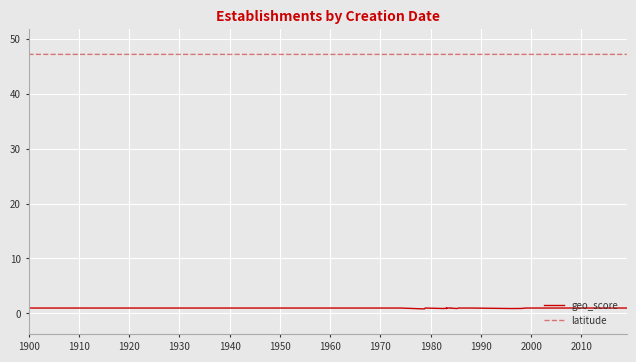

Reading right to left, transcribe all the data shown in this chart.

geo_score: 1.0	1.0	1.0	1.0	1.0	1.0	1.0	0.9	0.9	0.9	1.0	1.0	1.0	1.0	1.0	0.9	0.9	0.9	1.0	1.0	1.0	0.9	0.9	0.9	0.9	0.9	1.0	0.8	1.0	1.0	1.0	0.9	0.9	1.0	1.0	1.0	1.0	1.0	0.9	1.0
latitude: 47.2	47.2	47.2	47.2	47.2	47.2	47.2	47.2	47.2	47.2	47.2	47.2	47.2	47.2	47.2	47.2	47.2	47.2	47.2	47.2	47.2	47.2	47.2	47.2	47.2	47.2	47.2	47.2	47.2	47.2	47.2	47.2	47.2	47.2	47.2	47.2	47.2	47.2	47.2	47.2